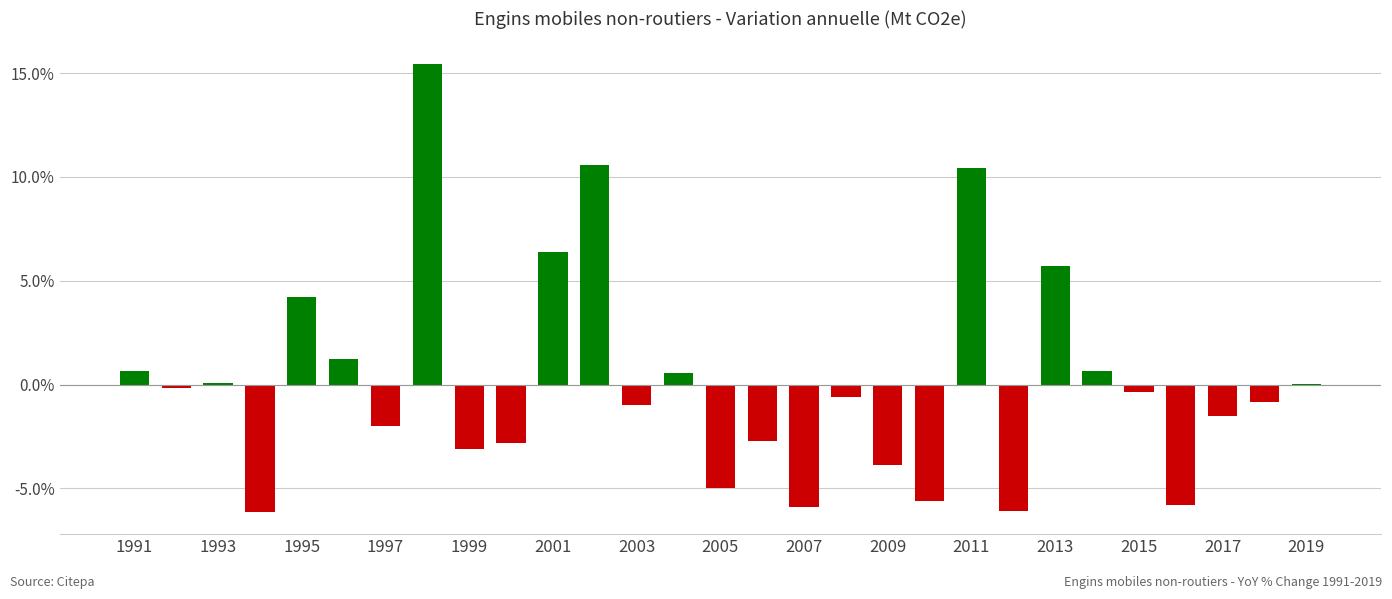

Are the bars horizontal?

No